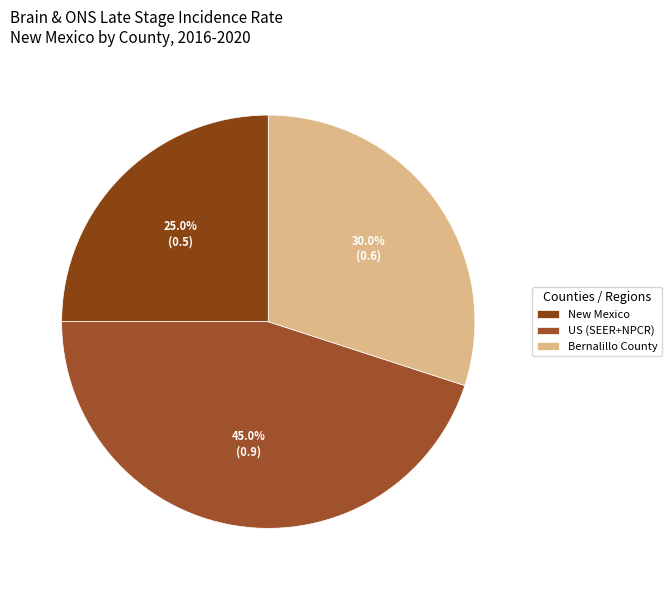

How much of the chart is everything except New Mexico?

75.0%